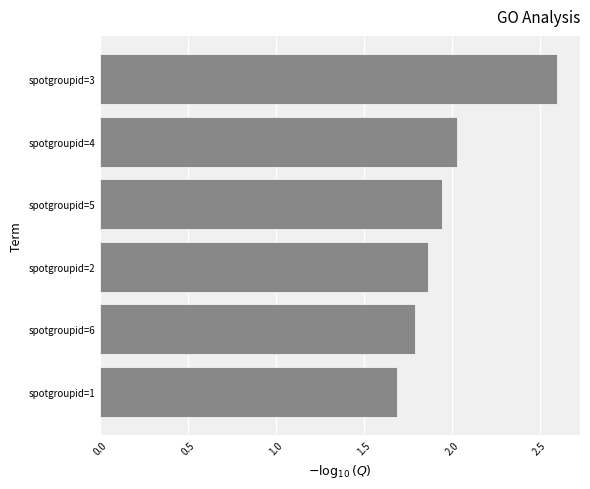

List the labels in order of value, largest first.

spotgroupid=3, spotgroupid=4, spotgroupid=5, spotgroupid=2, spotgroupid=6, spotgroupid=1